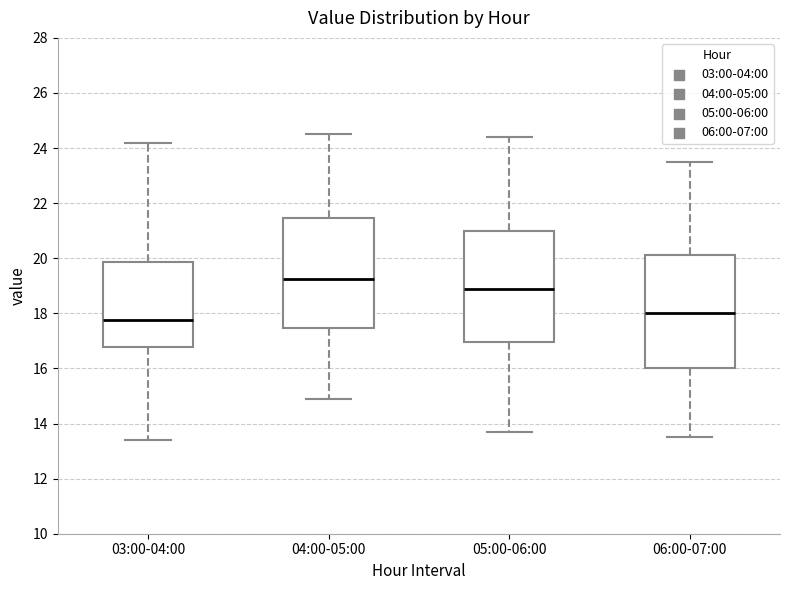

Where is the lower edge of the box for 03:00-04:00 on the y-axis? The values are not printed on the chart, so give them approximately, as read against the axis.

16.8